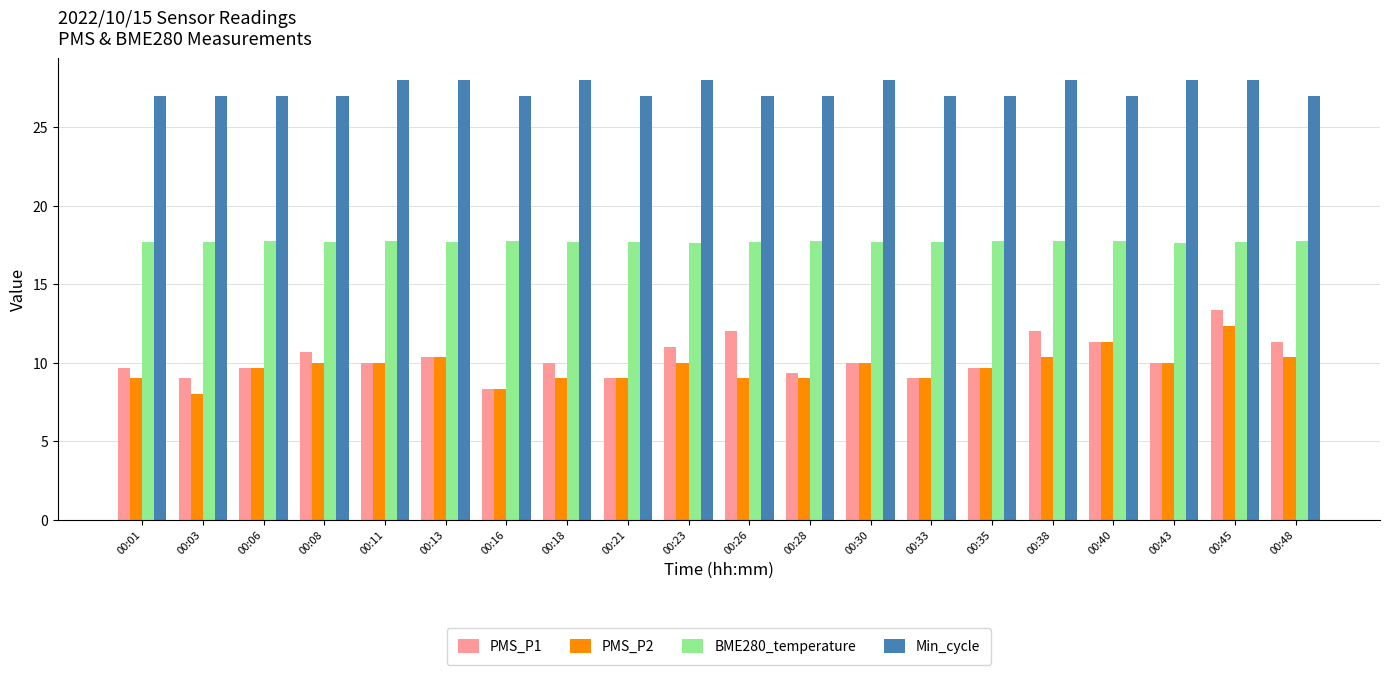

What is the difference between the maximum and minimum values in the Min_cycle series?

1.0